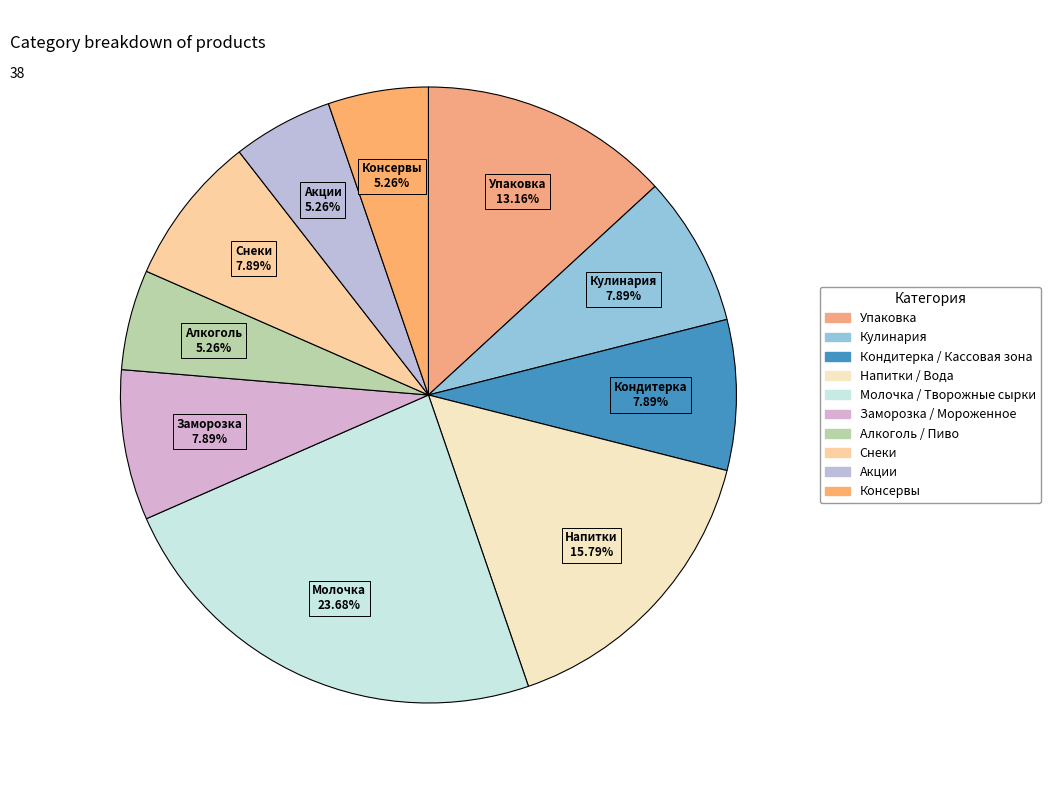

To the nearest percent, what is the average slice percentage?

10%